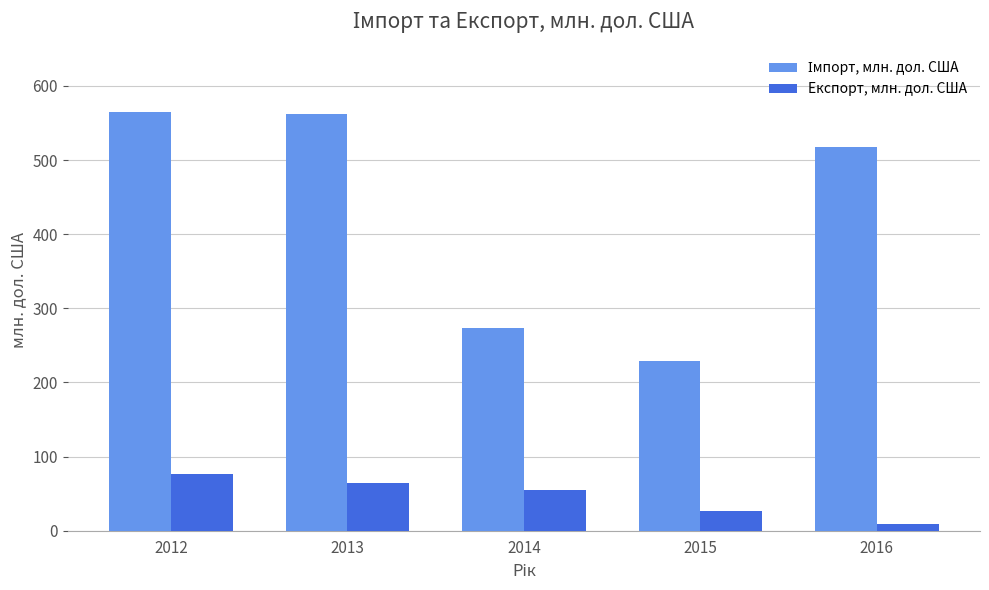

What is the difference between the highest and lowest values at 2014?

218.7